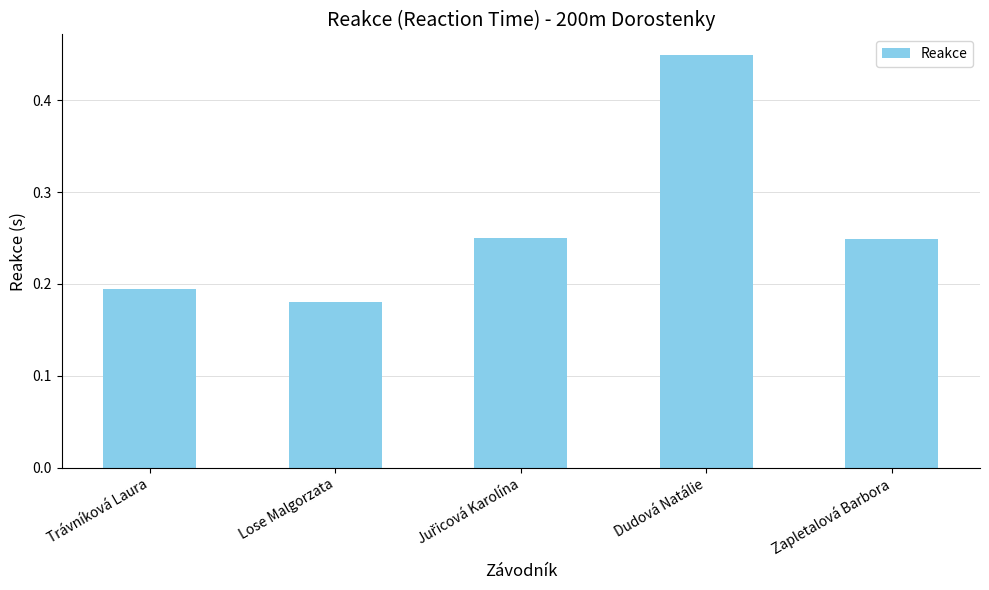

True or false: the data shows 0.3 at Lose Malgorzata.

False